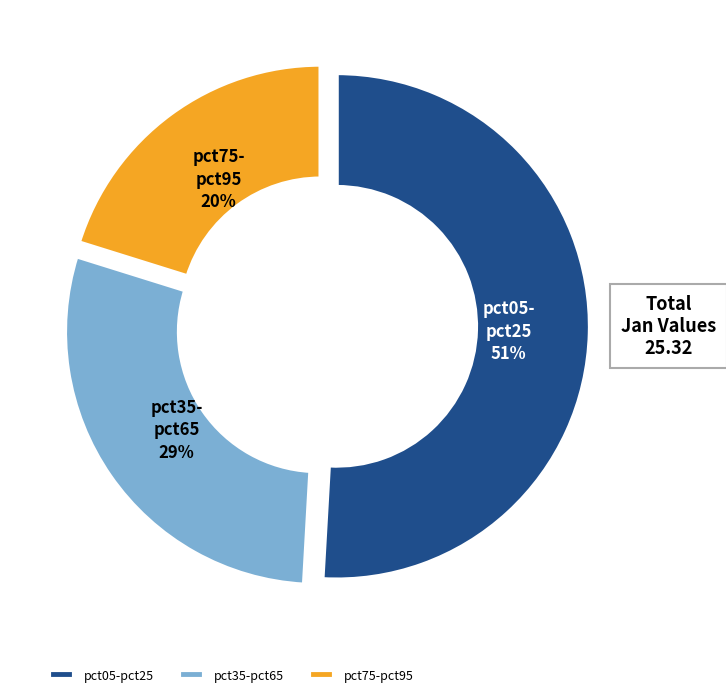

The pct75-pct95 slice represents 8% of the pie. True or false?

False